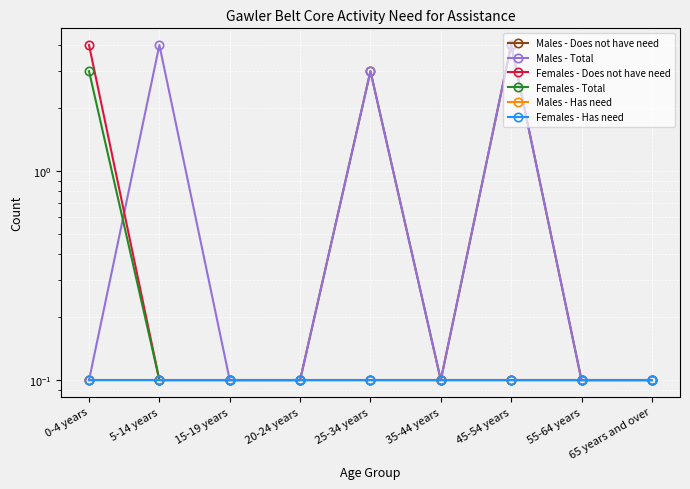

What is the label of the 2nd point from the left?

5-14 years